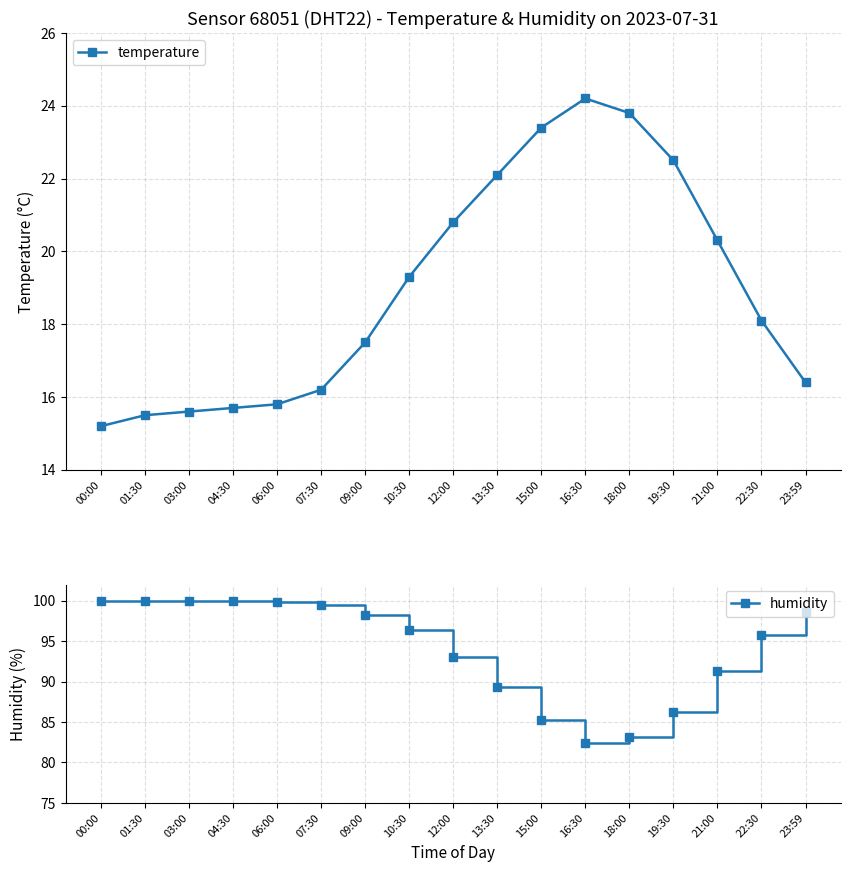

True or false: temperature and humidity cross at least once.

False